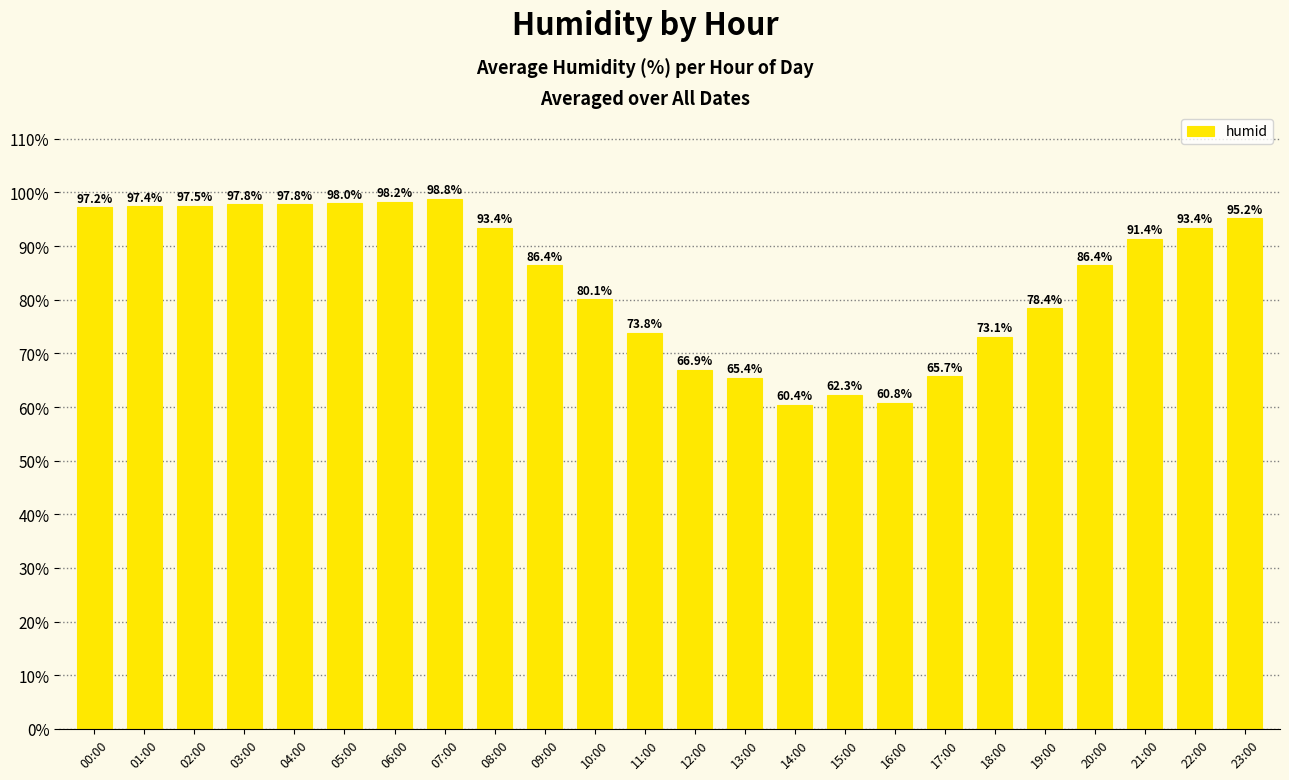

What is the label of the 16th bar from the left?

15:00